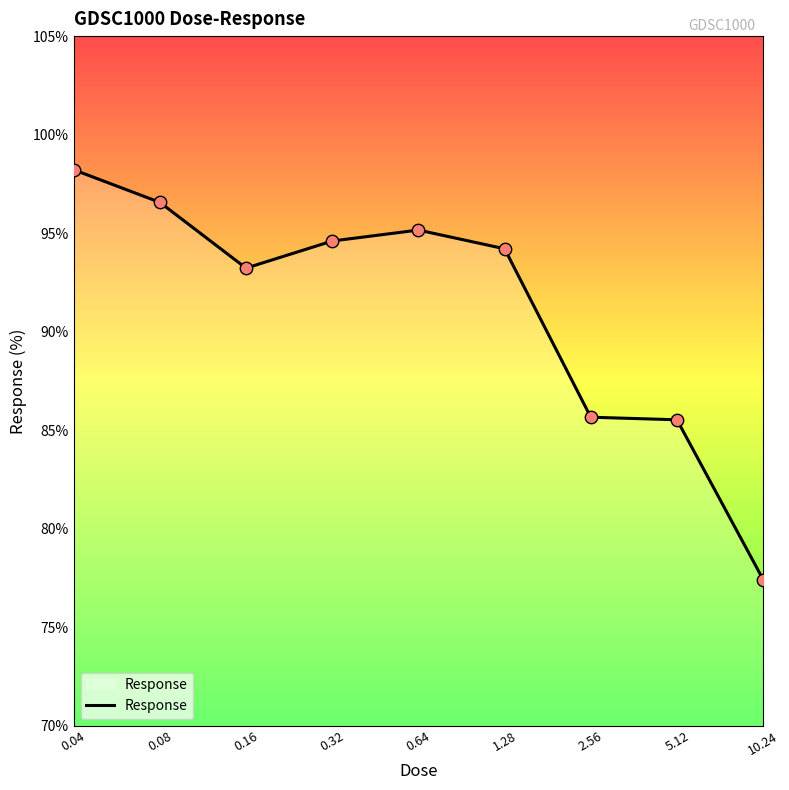

What is the difference between the maximum and minimum values?

20.8